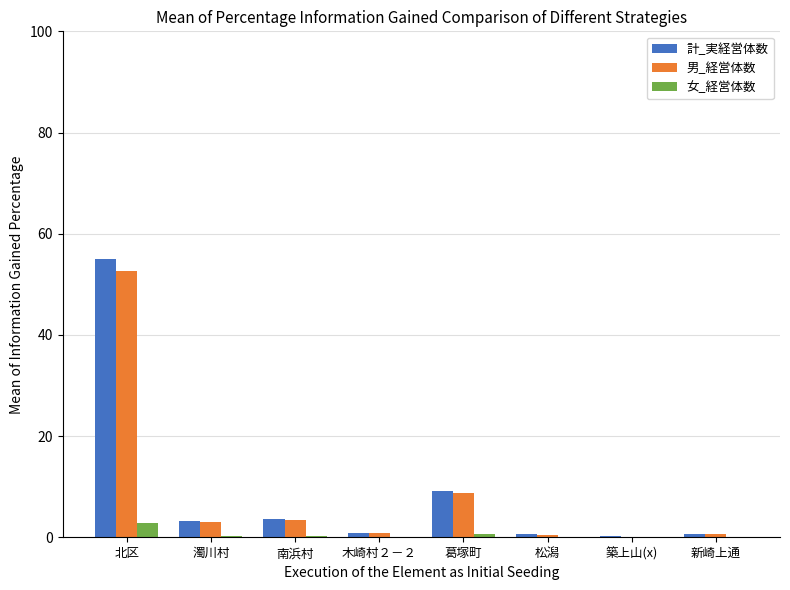

Where is 計_実経営体数 nearest to the value 27?

葛塚町